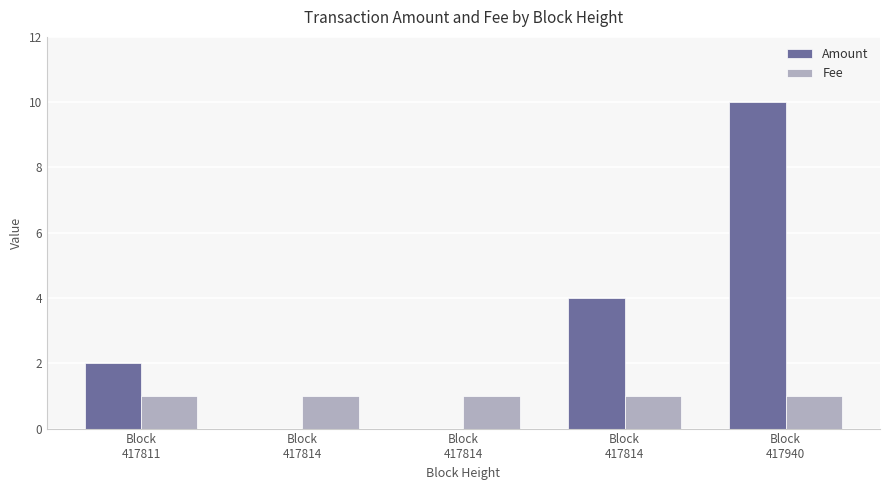

What is the sum of the Amount values at Block
417811 and Block
417940?

12